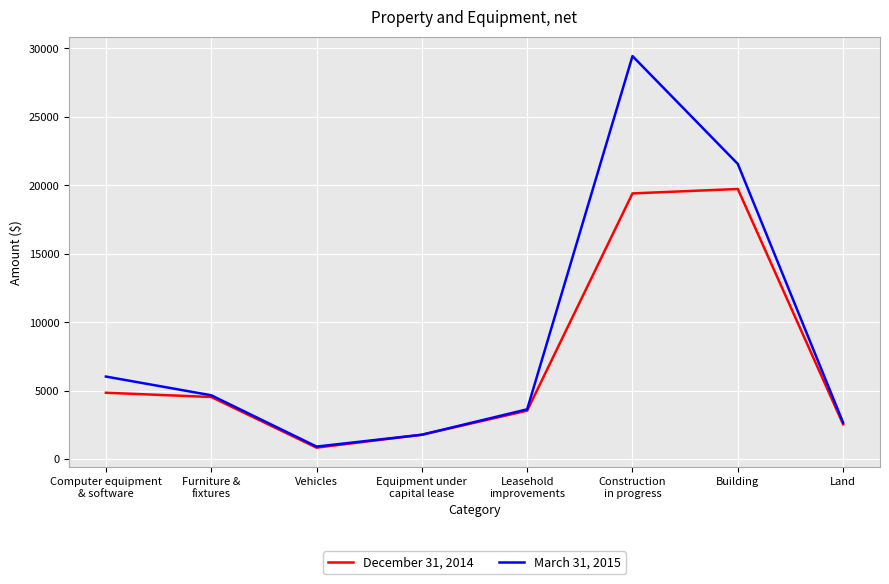

What is the smallest value displayed?

834